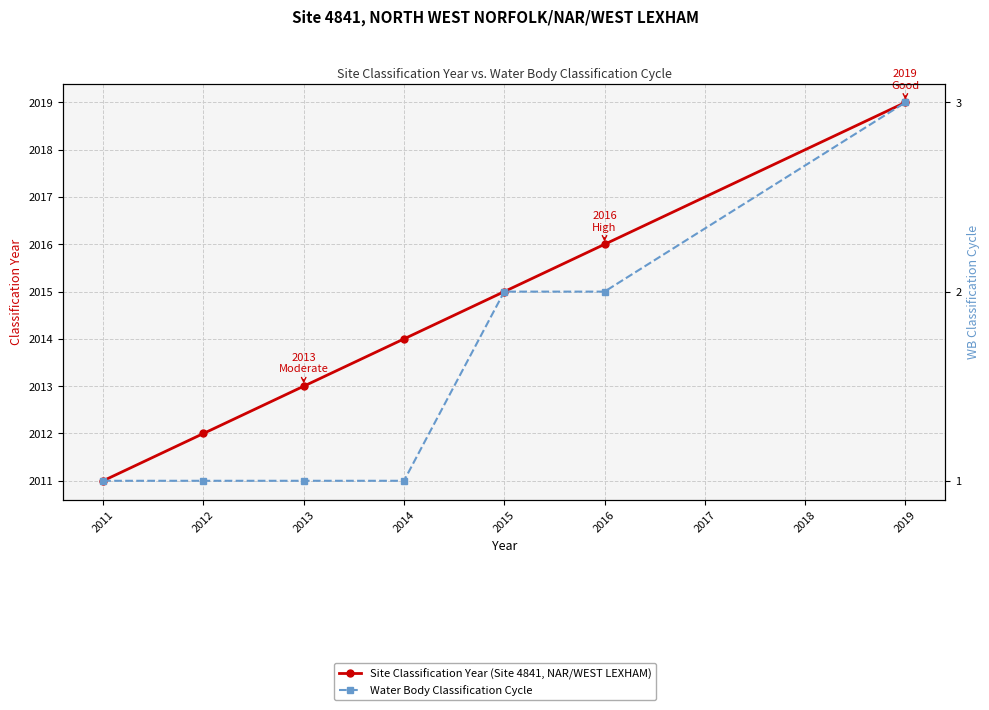

Count the Site Classification Year (Site 4841, NAR/WEST LEXHAM) values in the range 2012 to 2016.

5